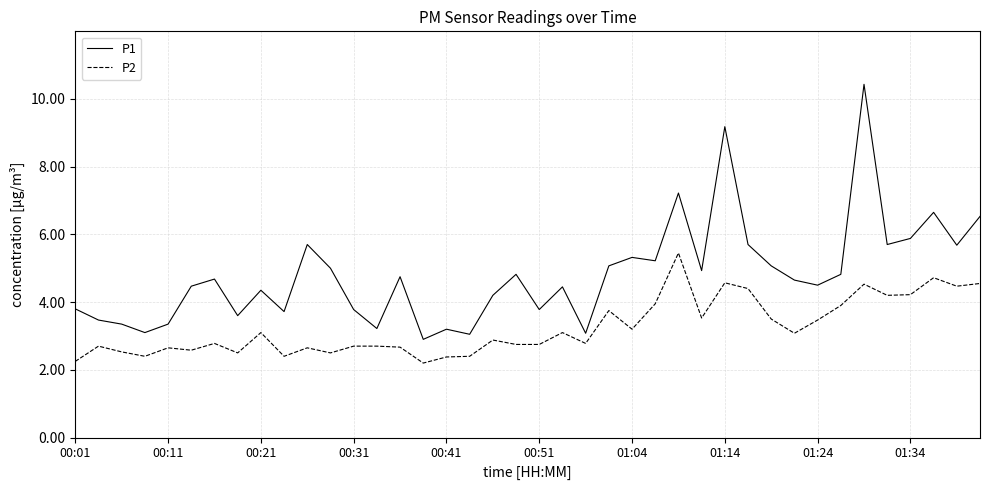

What is the minimum value shown in the chart?

2.2